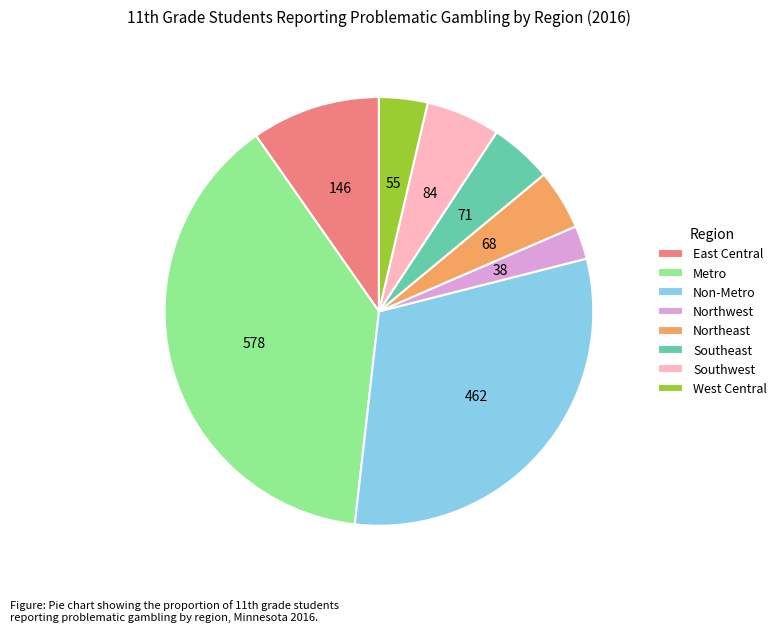

Which has a higher value, Non-Metro or Metro?

Metro